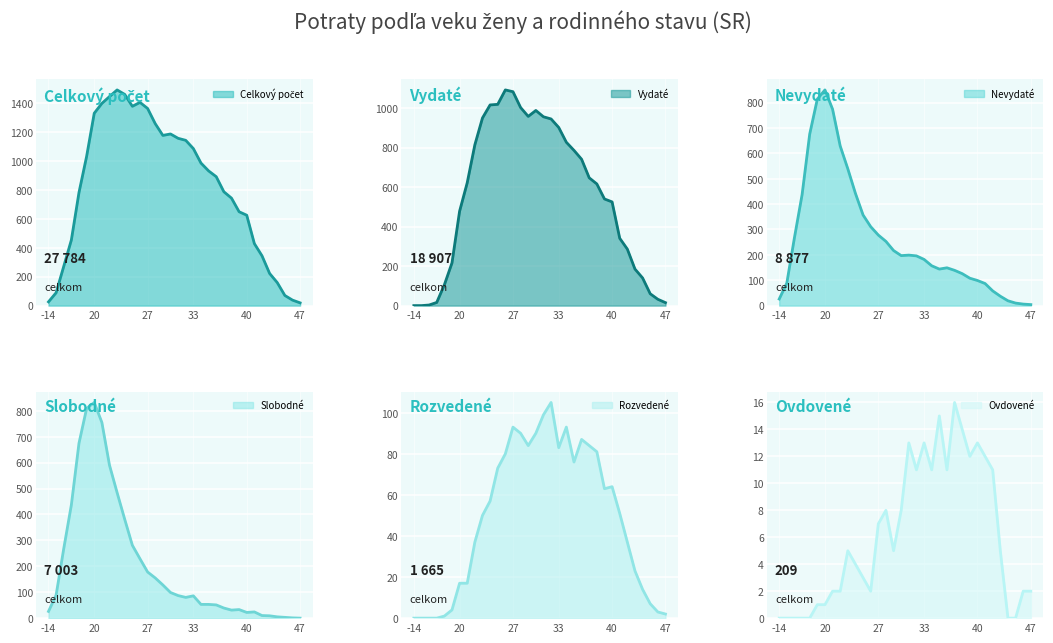

What is the value of the Spolu (Total) point at the 31st from the left?

159